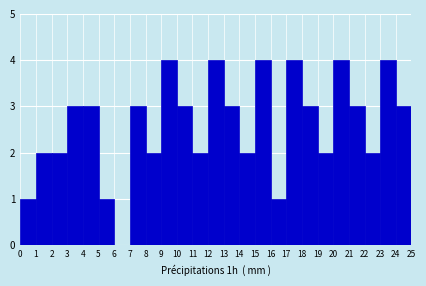

Reading left to right, list every bar in this chart as the range it spans on the x-axis followed by its height. The values are not printed on the chart, so give them approximately, as read against the axis.

0 to 1: 1
1 to 2: 2
2 to 3: 2
3 to 4: 3
4 to 5: 3
5 to 6: 1
6 to 7: 0
7 to 8: 3
8 to 9: 2
9 to 10: 4
10 to 11: 3
11 to 12: 2
12 to 13: 4
13 to 14: 3
14 to 15: 2
15 to 16: 4
16 to 17: 1
17 to 18: 4
18 to 19: 3
19 to 20: 2
20 to 21: 4
21 to 22: 3
22 to 23: 2
23 to 24: 4
24 to 25: 3